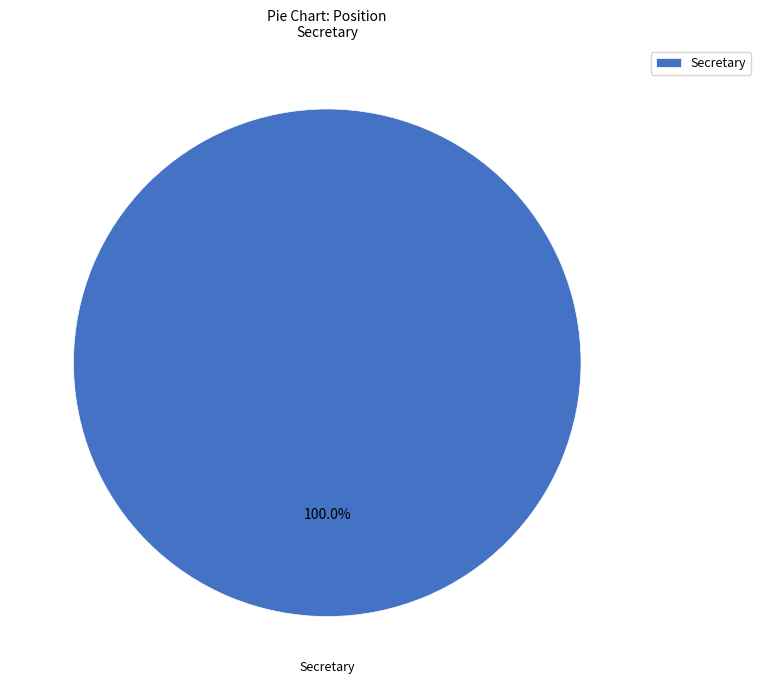

Is Secretary the majority of the pie?

Yes